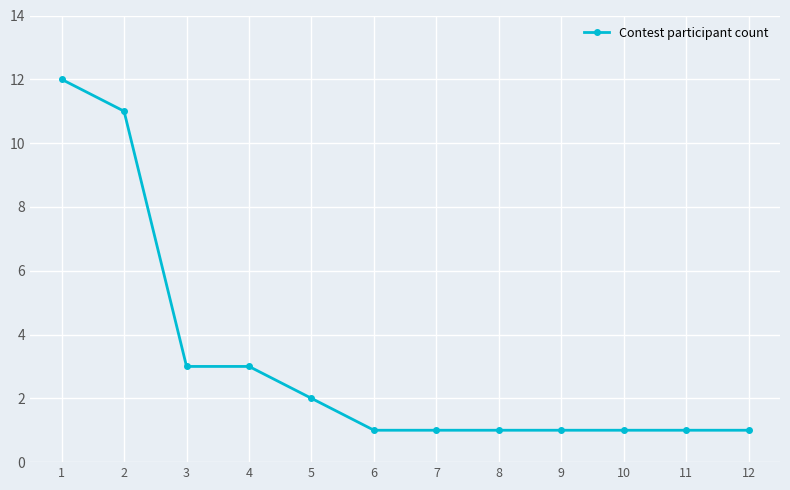

Reading left to right, what are all the values shown in this chart?

12	11	3	3	2	1	1	1	1	1	1	1